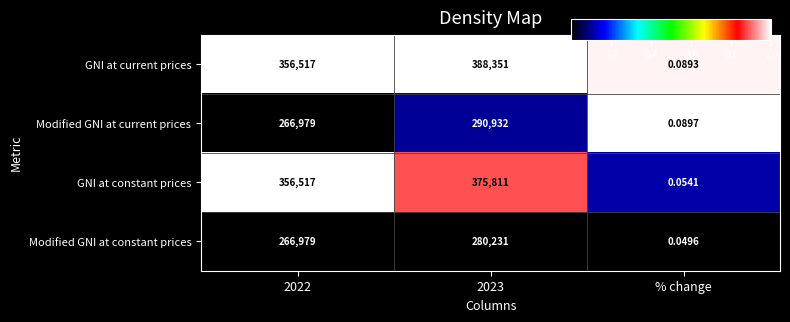

At % change, list the series in order from largest to smallest.

Modified GNI at current prices, GNI at current prices, GNI at constant prices, Modified GNI at constant prices